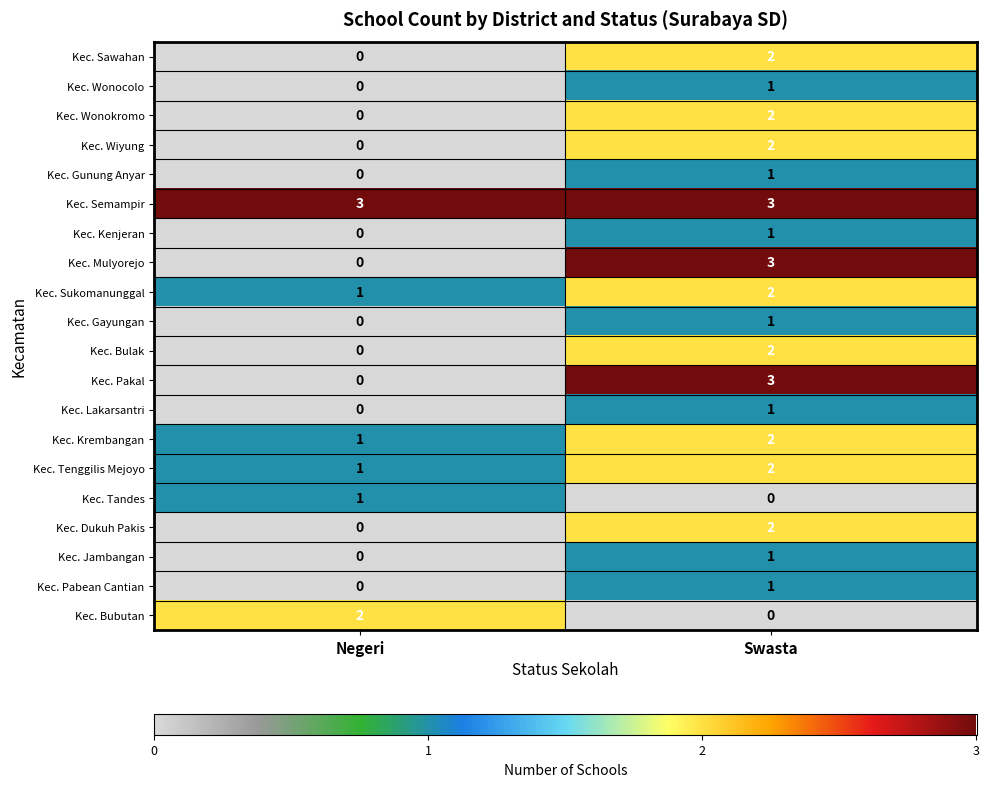

What is the spread (max minus min) of values at Negeri?

3